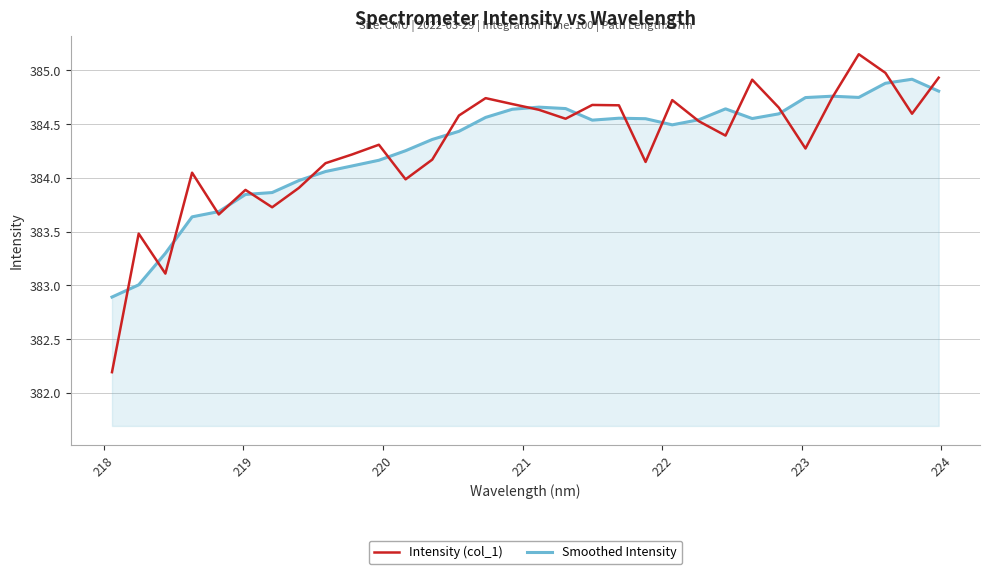

List the series in order of their peak value, lowest first.

Smoothed Intensity, Intensity (col_1)